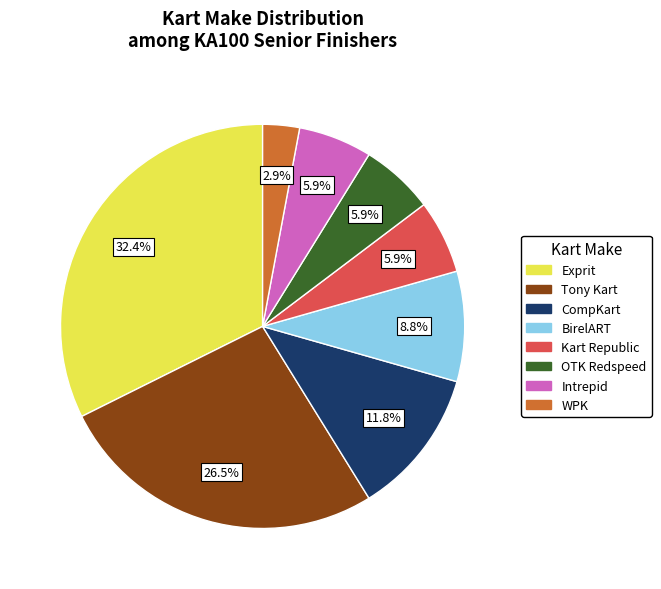

Is it true that OTK Redspeed is 6% of the pie?

True